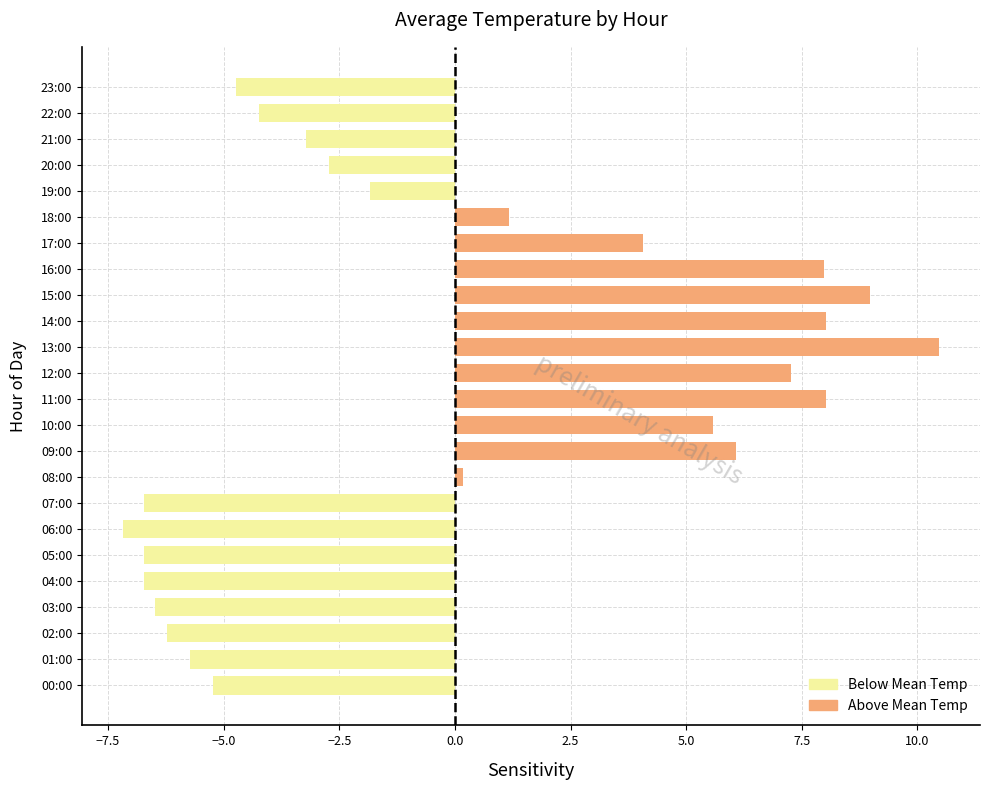

Which label corresponds to the smallest value in the chart?

06:00